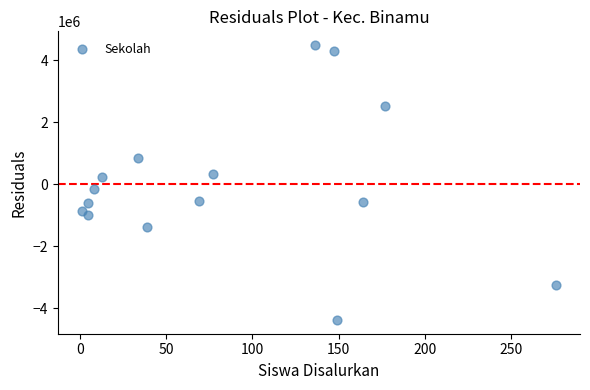

What is the range of X values (max minus min)?

275.0